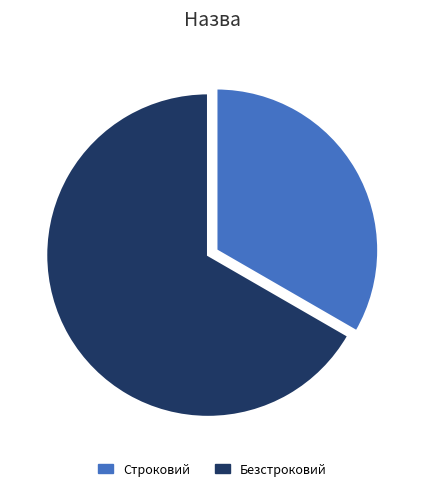

Is Строковий the majority of the pie?

No